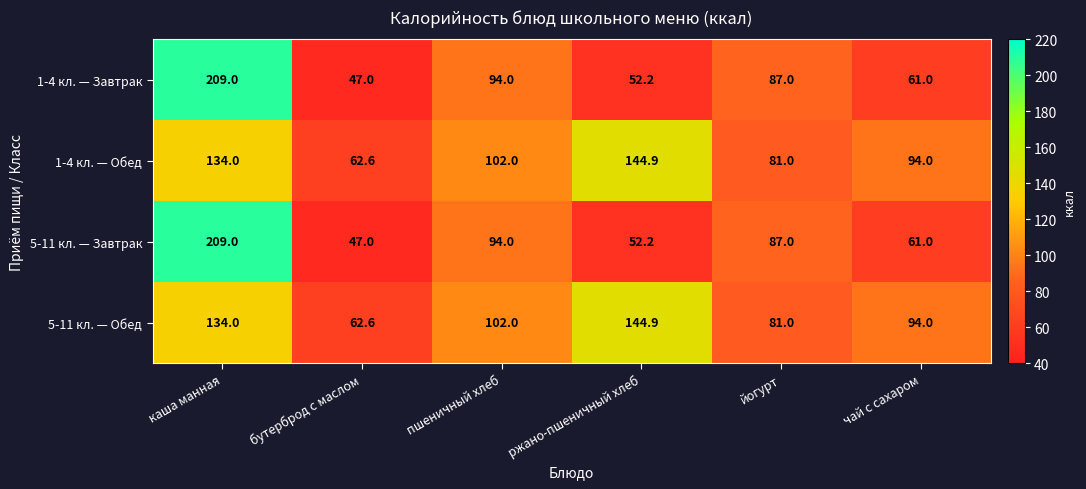

What is the difference between the highest and lowest values at бутерброд с маслом?

15.6